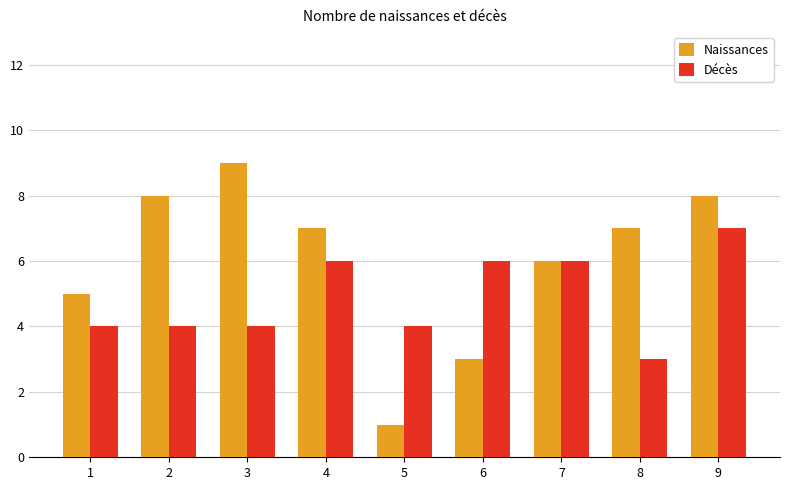

Rank the series at 2 from highest to lowest value.

Naissances, Décès